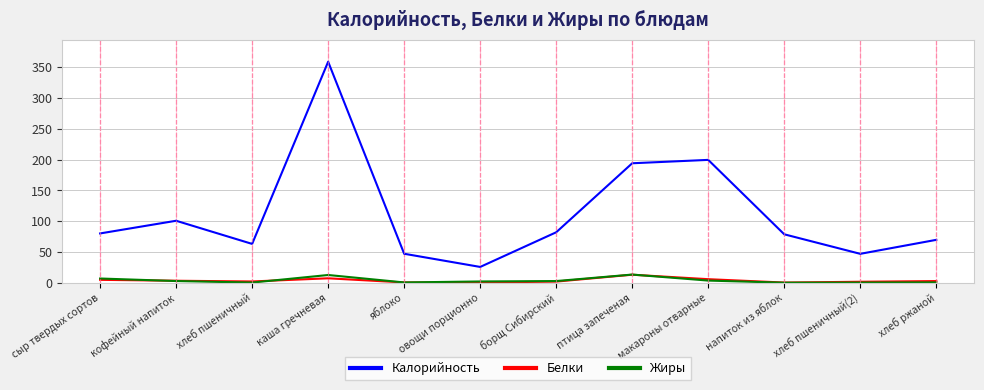

At which label does Калорийность reach its minimum?

овощи порционно